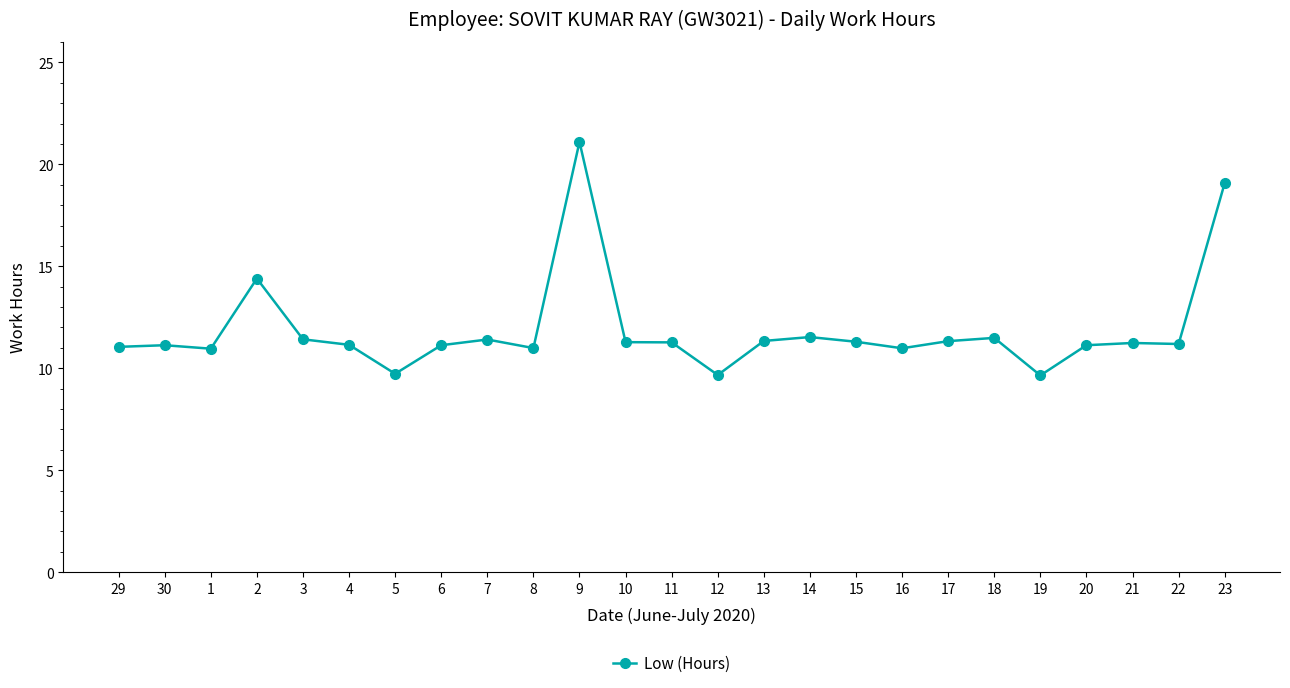

Which category has the highest value across all series?

9